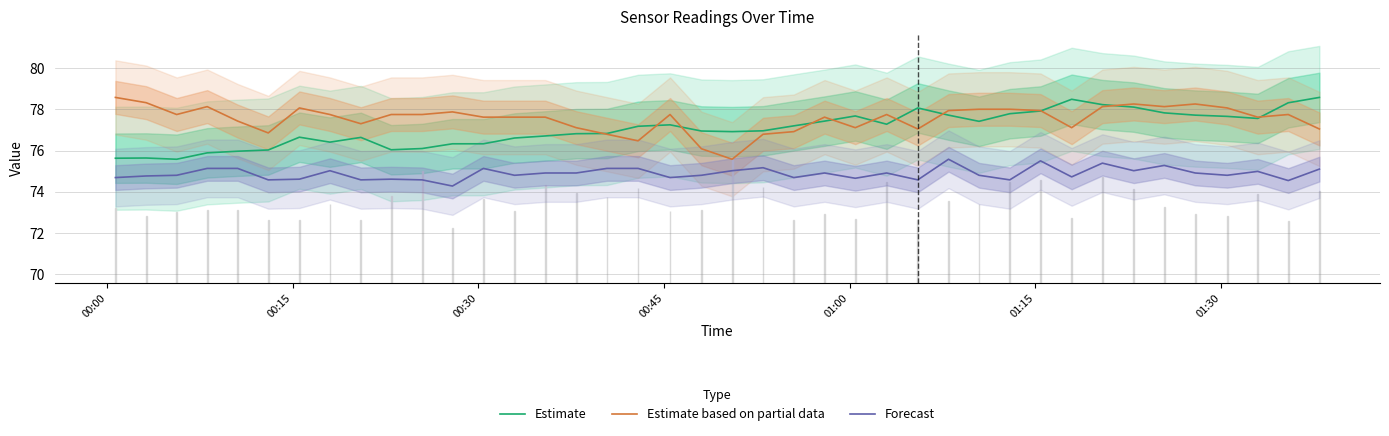

What are all the series names shown in the legend?

Estimate, Estimate based on partial data, Forecast